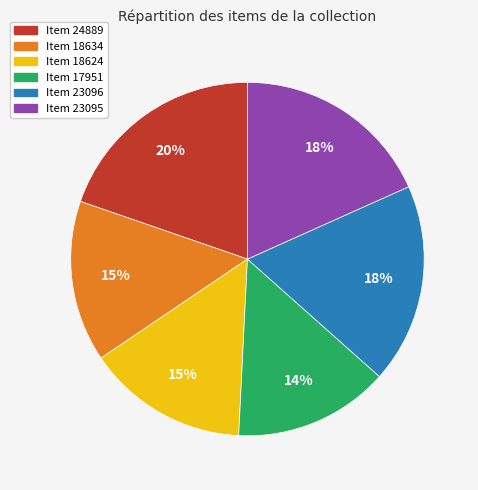

To the nearest percent, what portion does Item 17951 represent?

14%